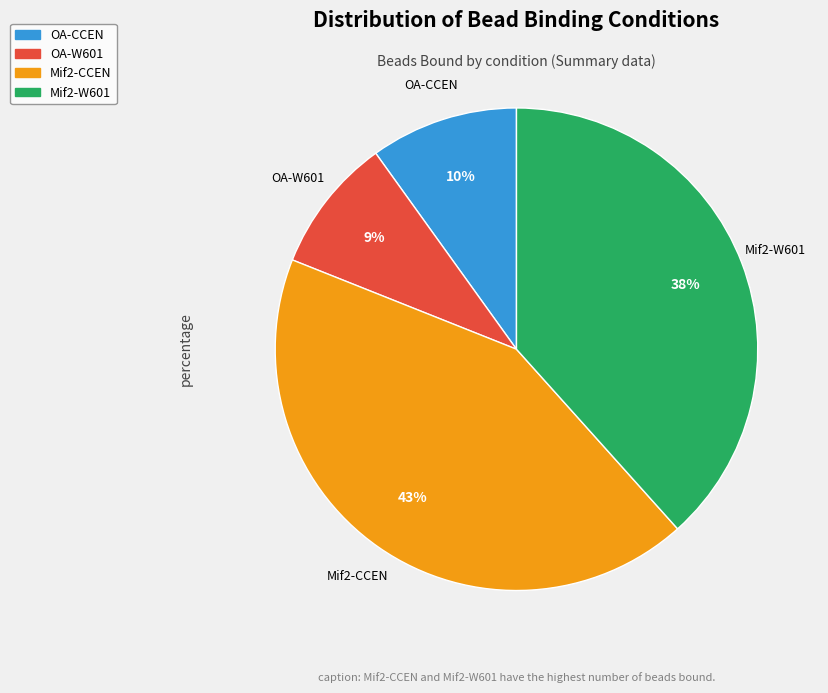

Does OA-CCEN account for over 50% of the chart?

No